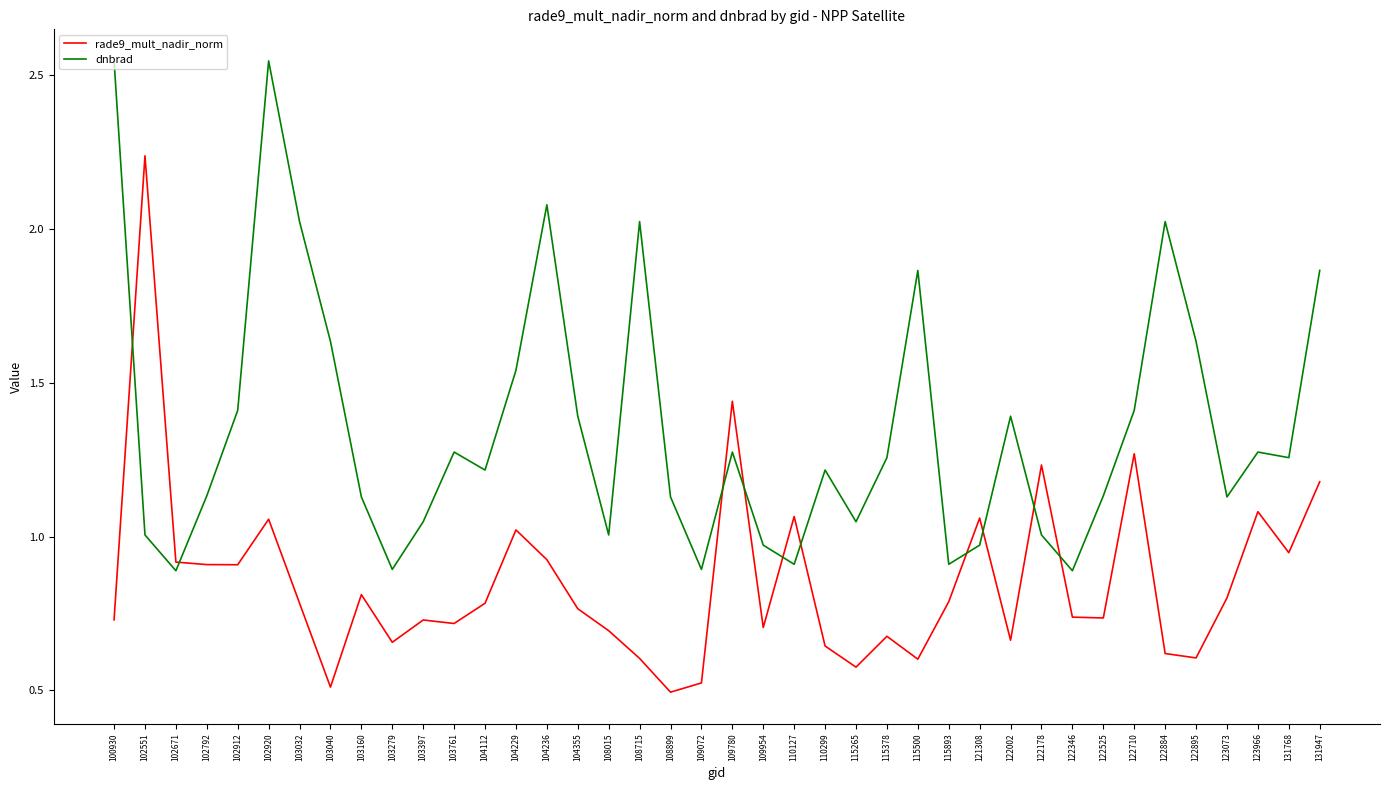

Which series has the largest range (max minus min)?

rade9_mult_nadir_norm